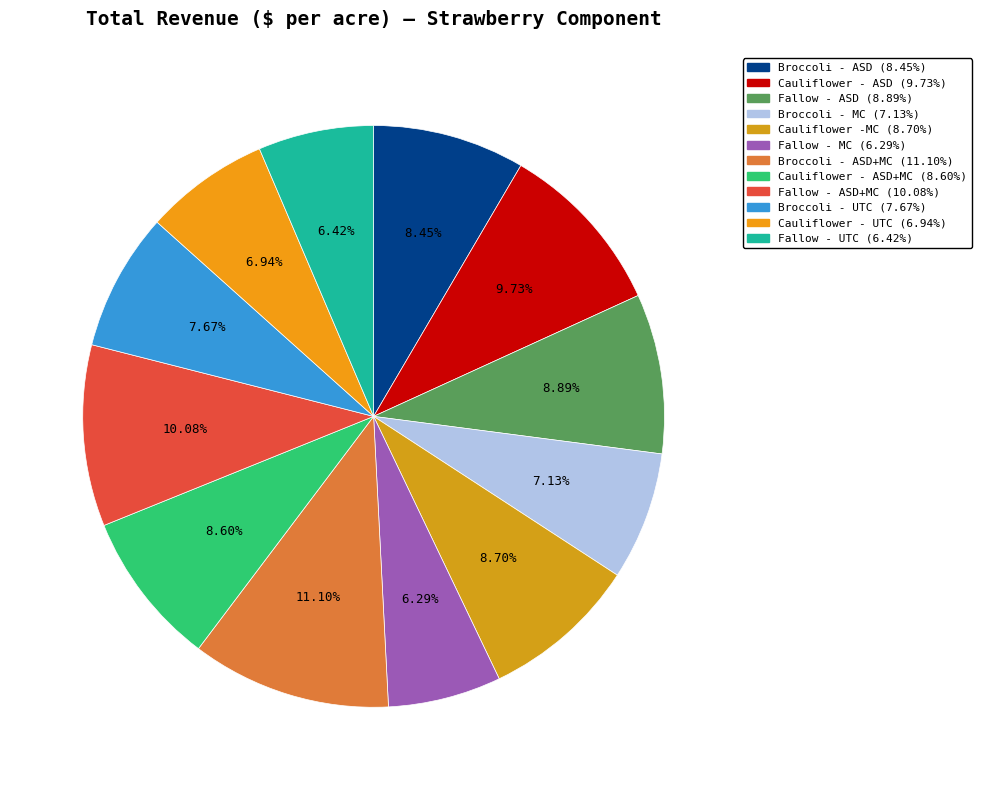

What is the smallest slice in the pie chart?

Fallow - MC